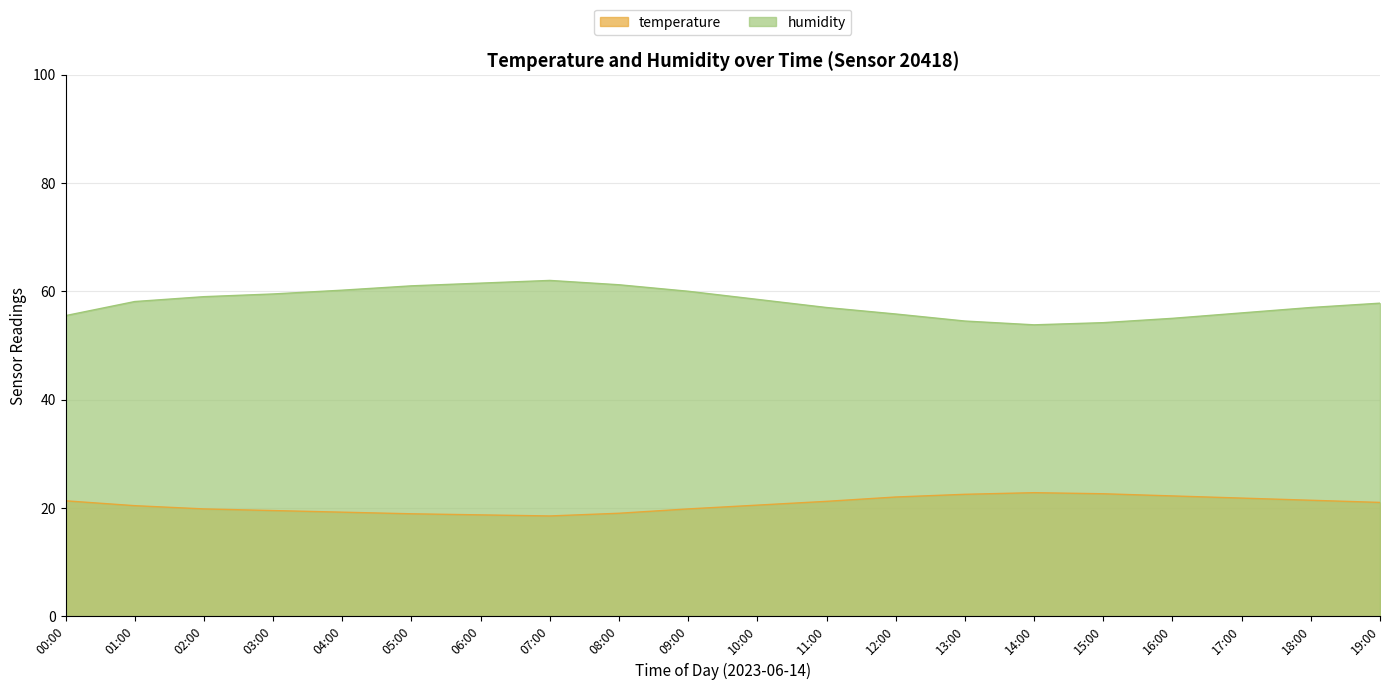

Reading left to right, what are all the values shown in this chart?

temperature: 00:00=21.3	01:00=20.4	02:00=19.8	03:00=19.5	04:00=19.2	05:00=18.9	06:00=18.7	07:00=18.5	08:00=19.0	09:00=19.8	10:00=20.5	11:00=21.2	12:00=22.0	13:00=22.5	14:00=22.8	15:00=22.6	16:00=22.2	17:00=21.8	18:00=21.4	19:00=21.0
humidity: 00:00=55.5	01:00=58.1	02:00=59.0	03:00=59.5	04:00=60.2	05:00=61.0	06:00=61.5	07:00=62.0	08:00=61.2	09:00=60.0	10:00=58.5	11:00=57.0	12:00=55.8	13:00=54.5	14:00=53.8	15:00=54.2	16:00=55.0	17:00=56.0	18:00=57.0	19:00=57.8